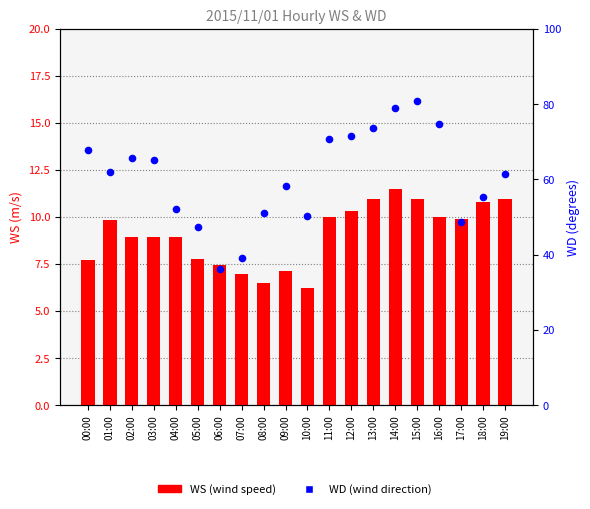

At which category is the sum across all series the highest?

15:00